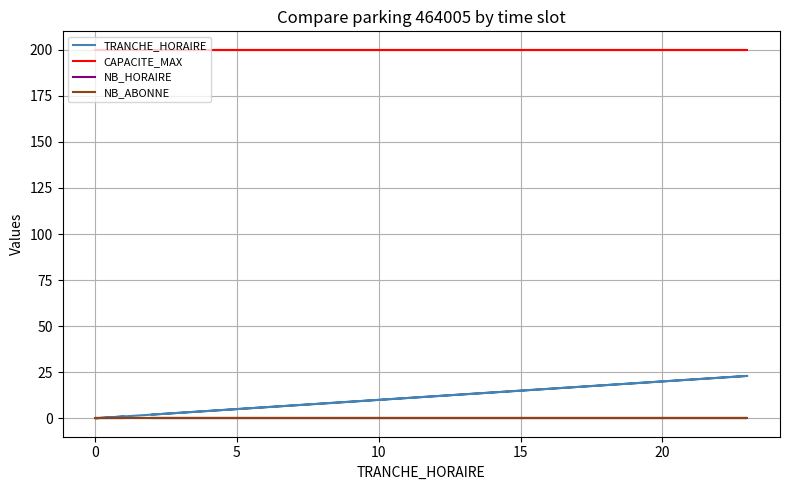

True or false: TRANCHE_HORAIRE and CAPACITE_MAX cross at least once.

False